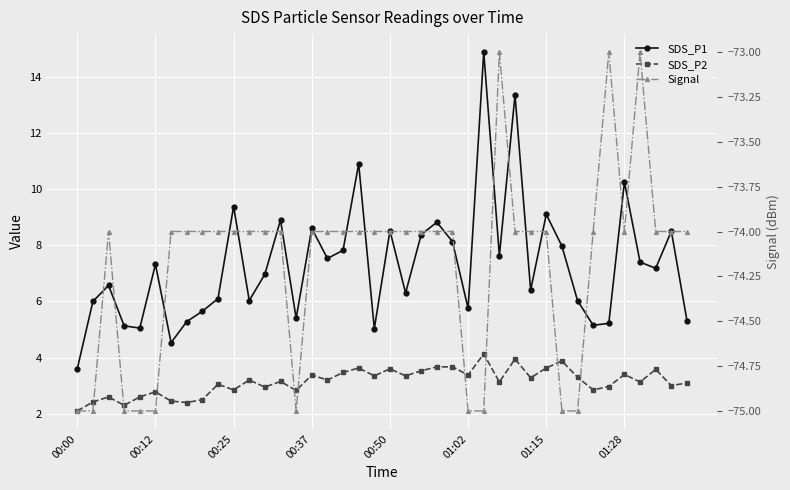

Which series has the largest total across all categories?

SDS_P1